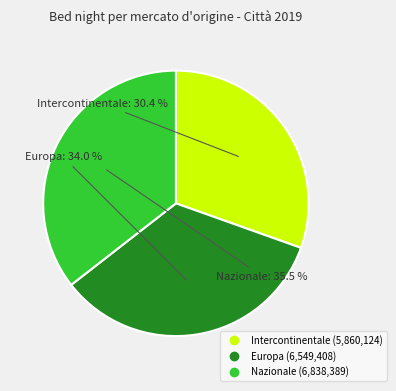

What percentage is NOT represented by Europa?

66.0%